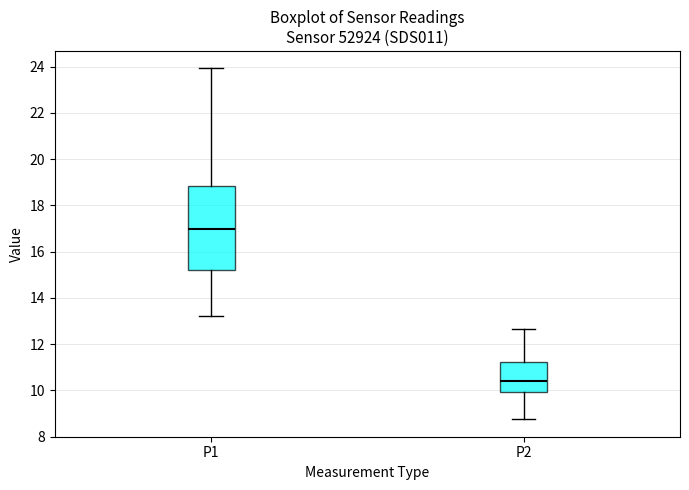

Reading left to right, read every box against the y-axis: the position of its median line, the range the box covers, and the ends of its whiskers. The values are not printed on the chart, so give them approximately, as read against the axis.

P1: median 17.0, box 15.2 to 18.8, whiskers 13.2 to 24.0
P2: median 10.4, box 10.0 to 11.2, whiskers 8.8 to 12.6